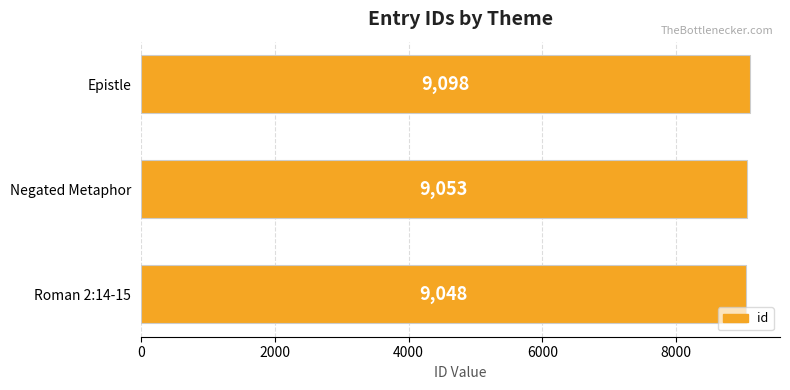

Count the values in the range 9048 to 9098.

3